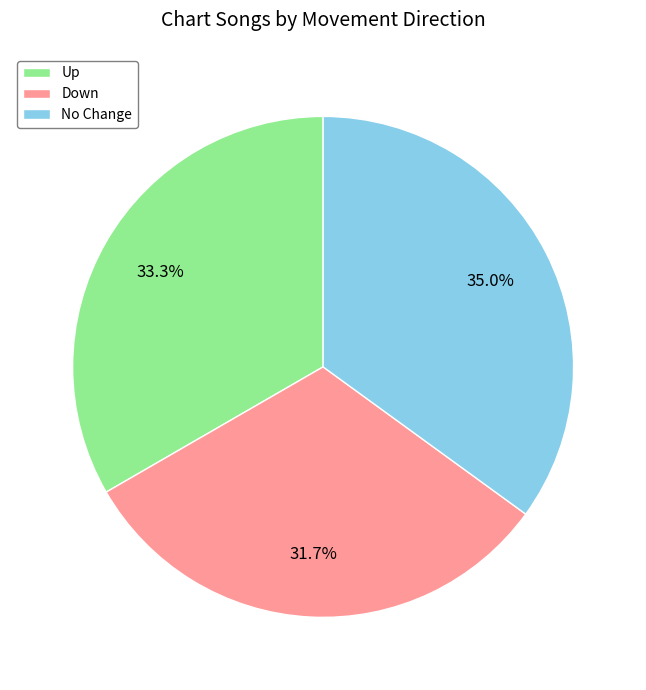

Which category has the biggest portion of the pie?

No Change